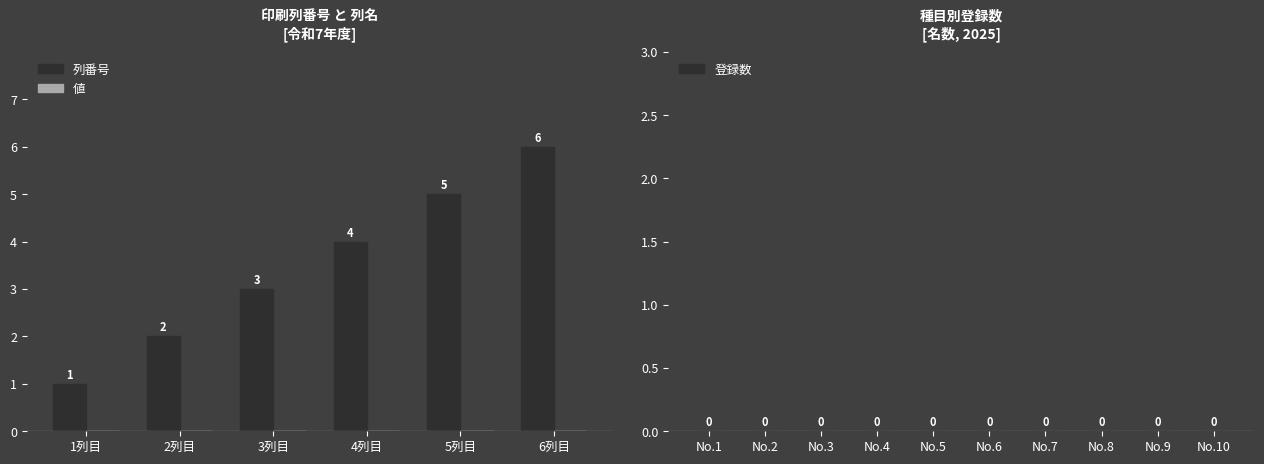

What is the approximate value at 5列目?

5